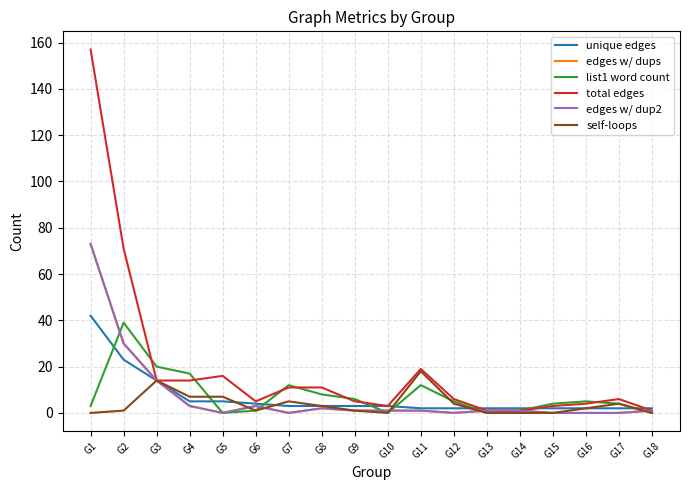

The value of total edges at G3 is 23. True or false?

False